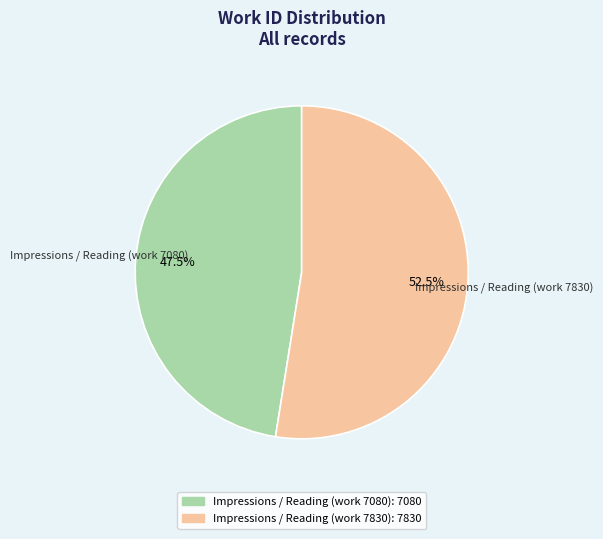

Which slice is the largest?

Impressions / Reading (work 7830)